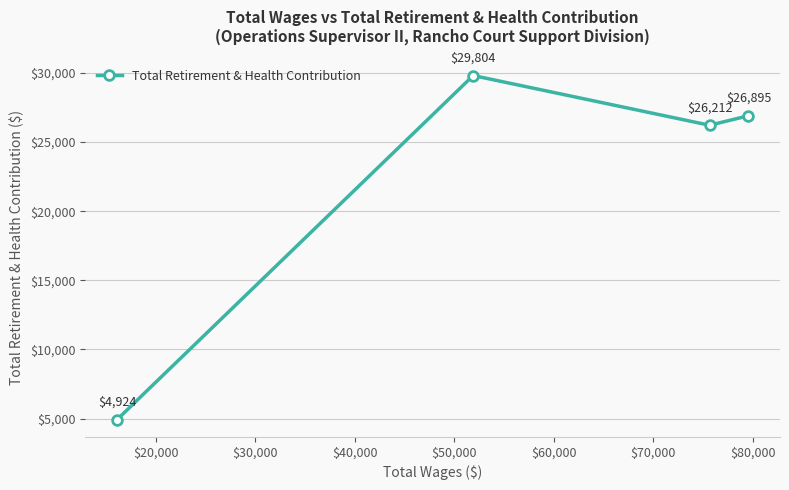

What is the difference between the maximum and minimum values?

24880